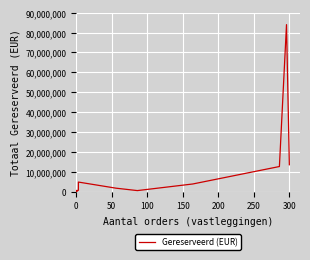

How many categories are shown in the chart?

11